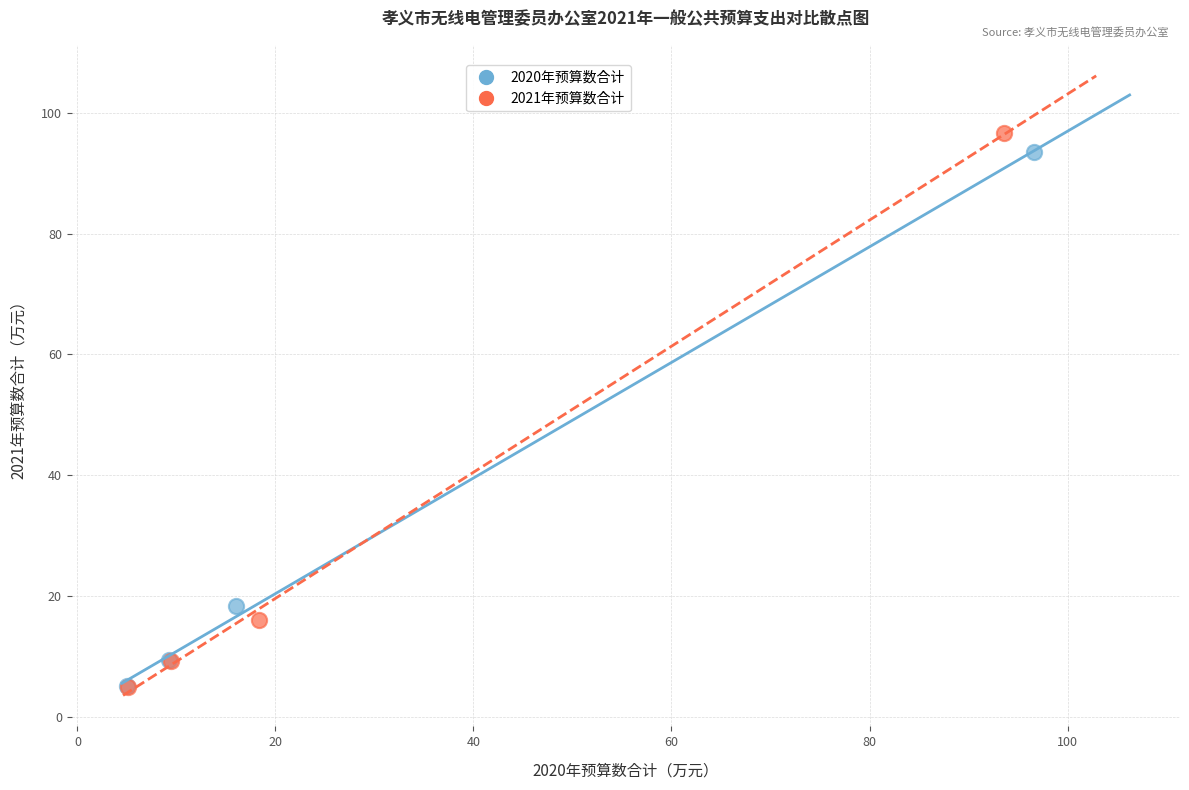

What are all the series names shown in the legend?

2020年预算数合计, 2021年预算数合计